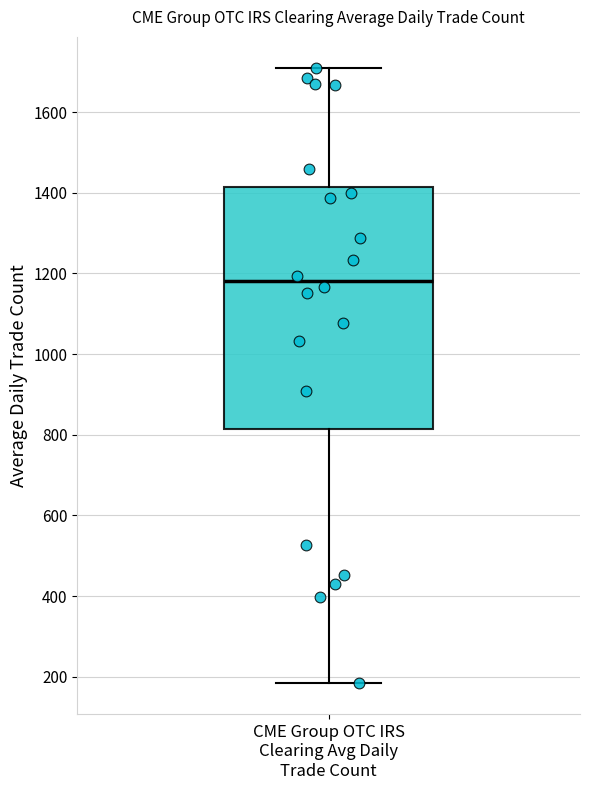

Read this box plot against the y-axis: the position of the median line, the range covered by the box, and the ends of both whiskers. The values are not printed on the chart, so give them approximately, as read against the axis.

median 1180, box 820 to 1420, whiskers 180 to 1720